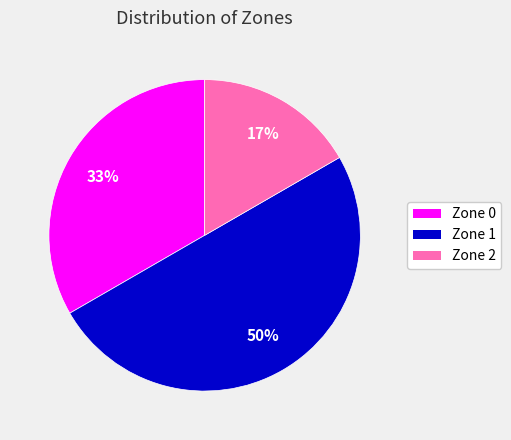

Is it true that Zone 1 is 50% of the pie?

True